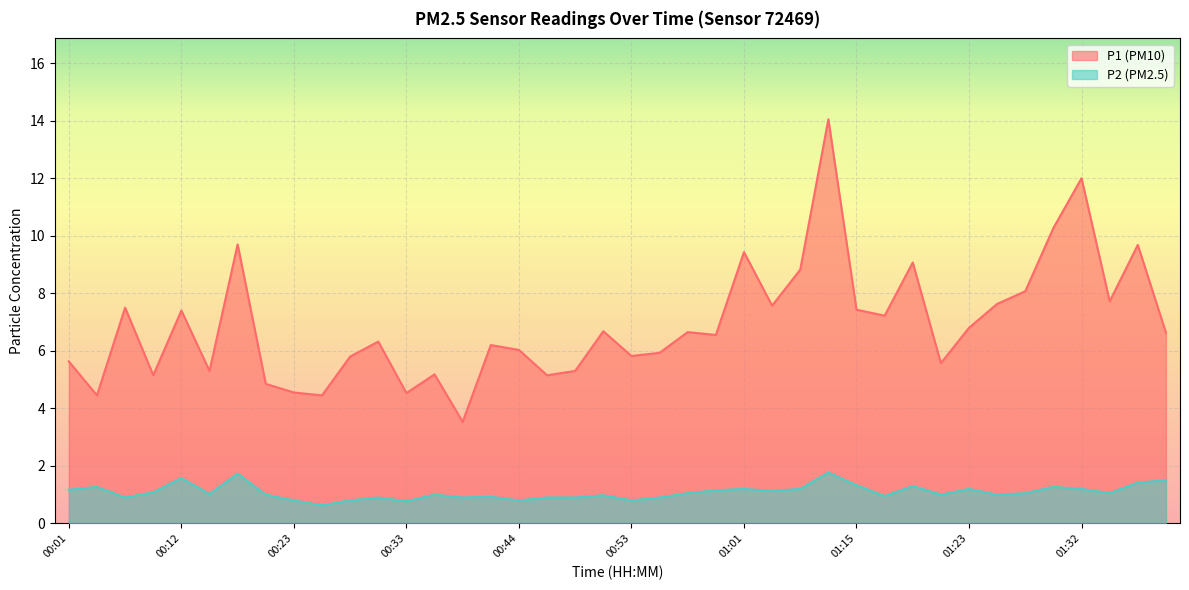

Count the number of data series in this chart.

2